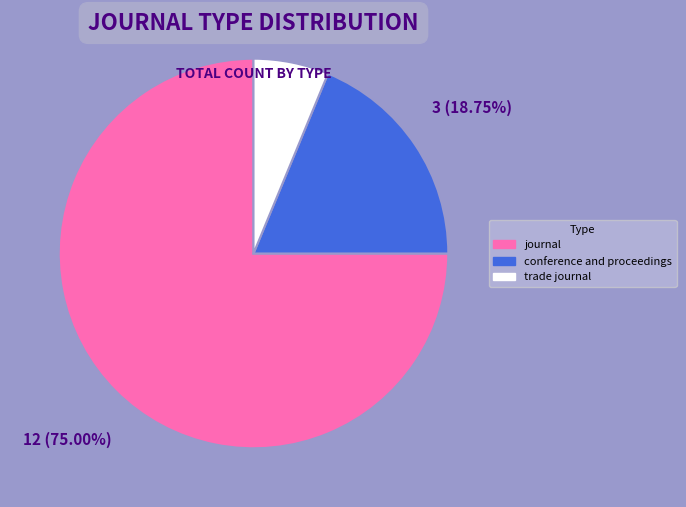

Which slice represents more than half of the pie?

journal